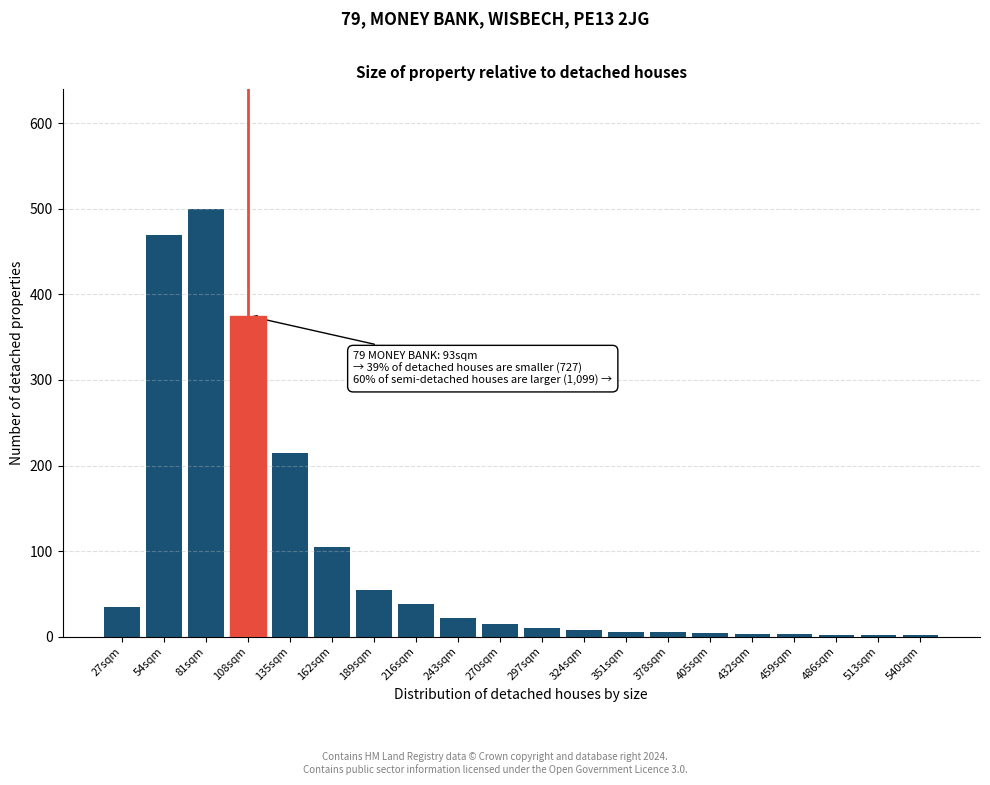

Is it true that the value at 162sqm is 71?

False